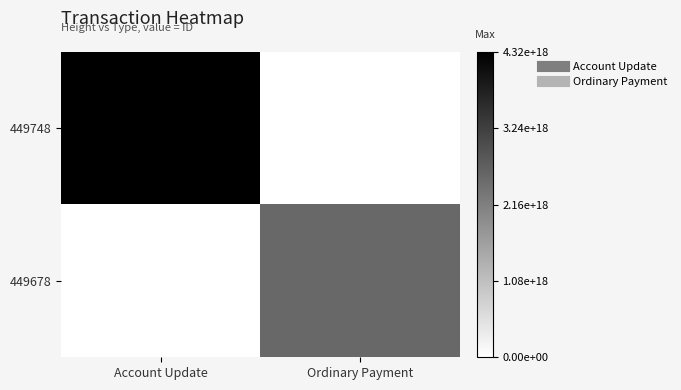

What is the total value across all series at Account Update?

1.0